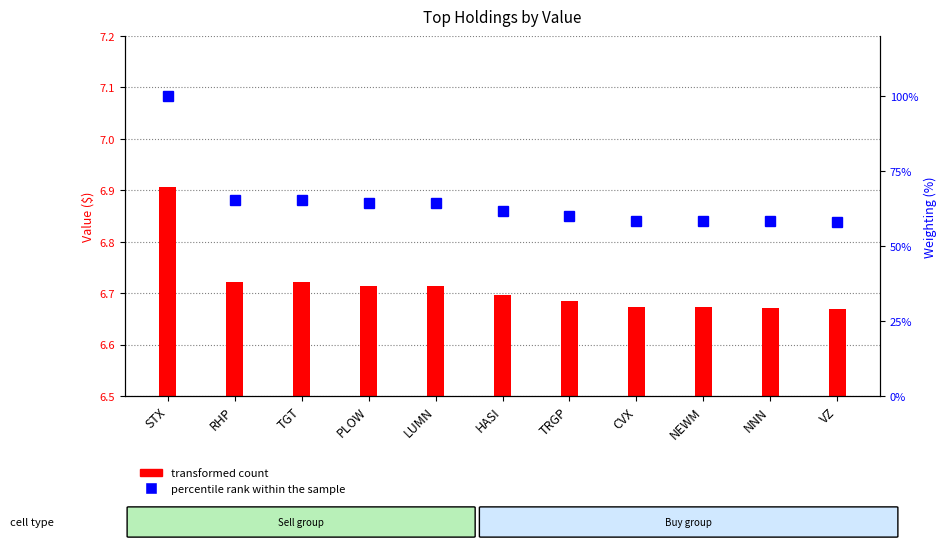

What is the maximum value shown in the chart?

100.0